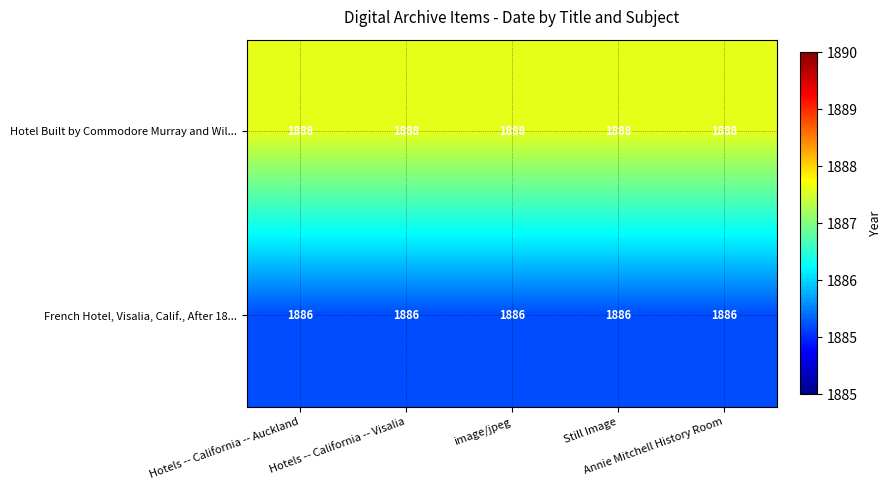

Rank the series by their average value, from lowest to highest.

French Hotel, Visalia, Calif., After 18..., Hotel Built by Commodore Murray and Wil...